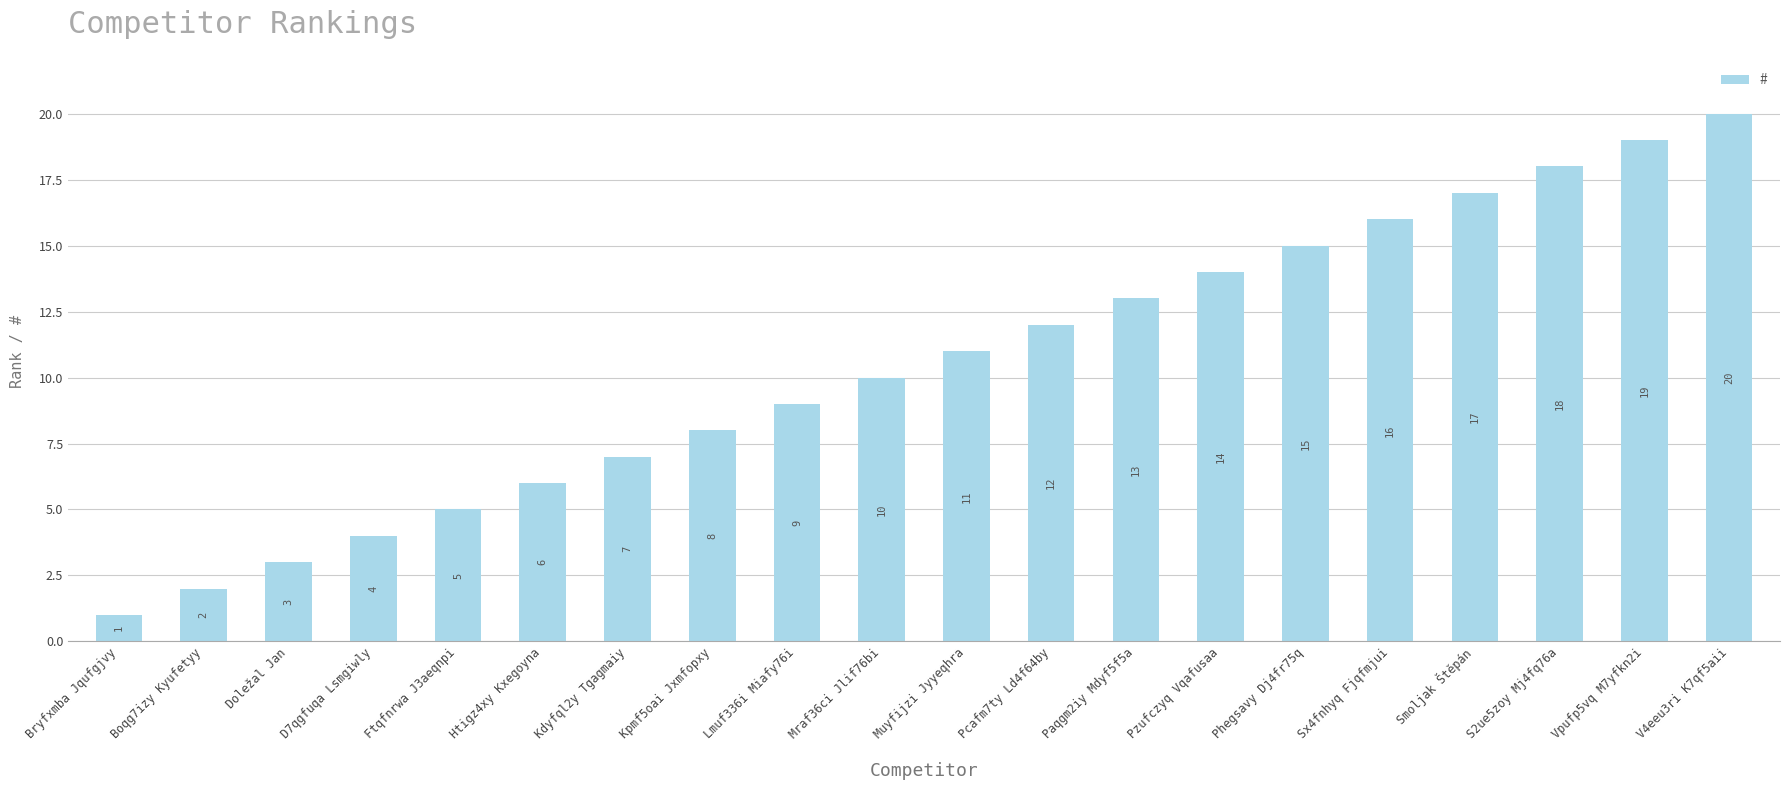

How many data points are less than 11?

10